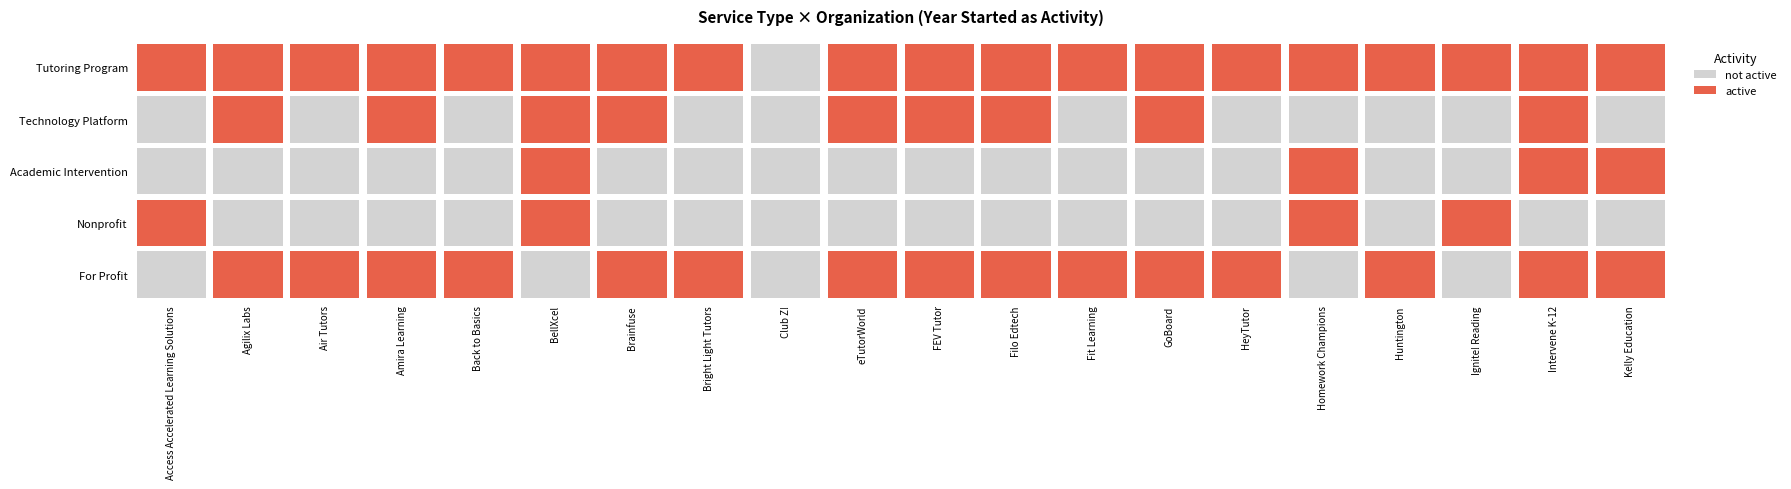

At Access Accelerated Learning Solutions, list the series in order from smallest to largest.

Technology Platform, Academic Intervention, For Profit, Tutoring Program, Nonprofit